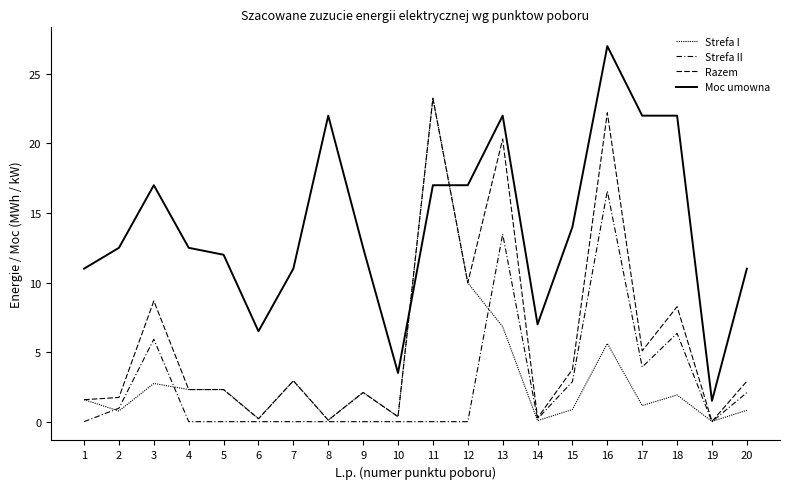

Which series has the largest total across all categories?

Moc umowna